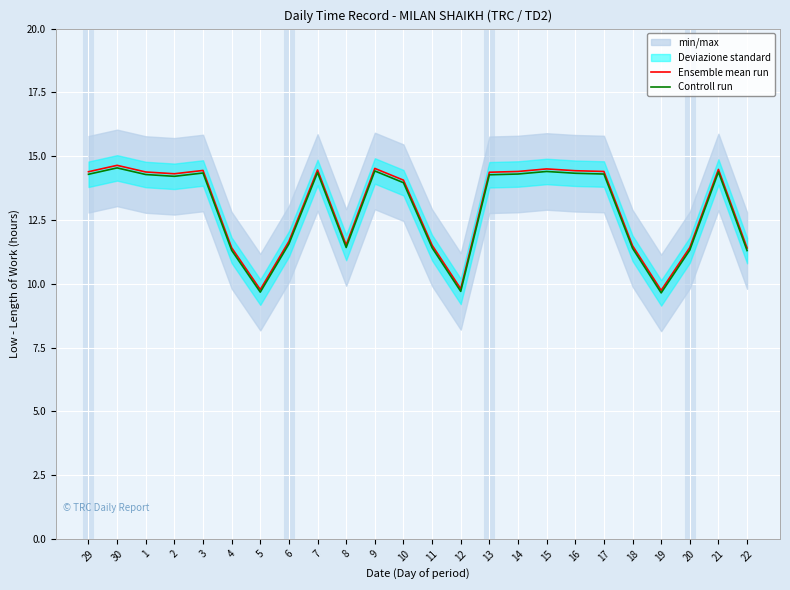

What is the average value of the Controll run series?

12.9